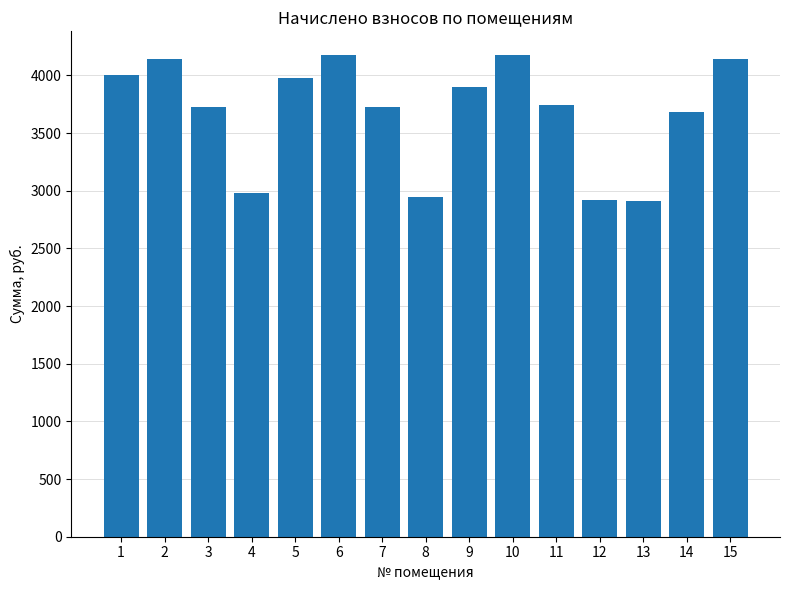

At which label is the value closest to 3541?

14